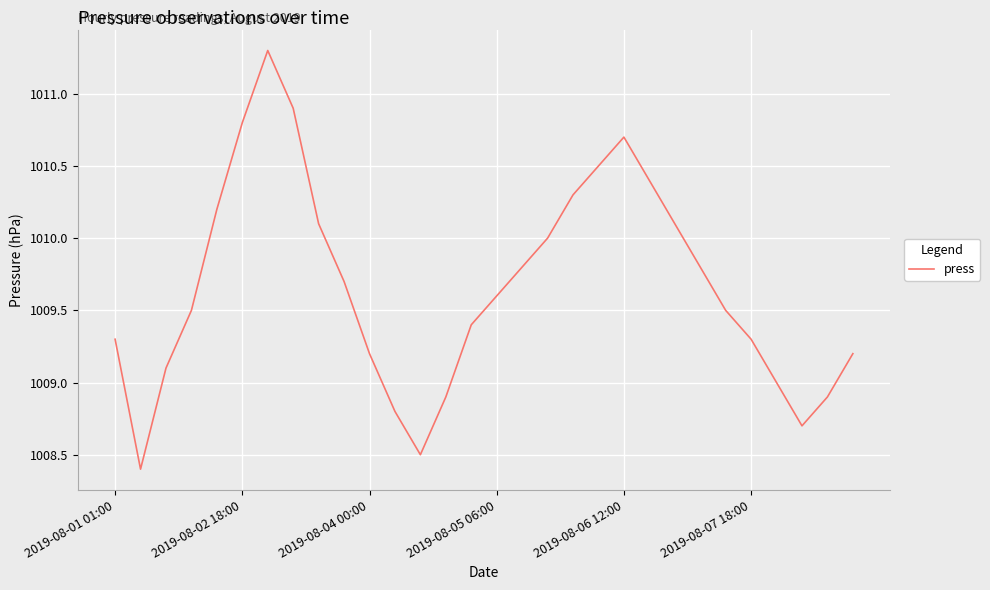

What is the minimum value shown in the chart?

1008.4